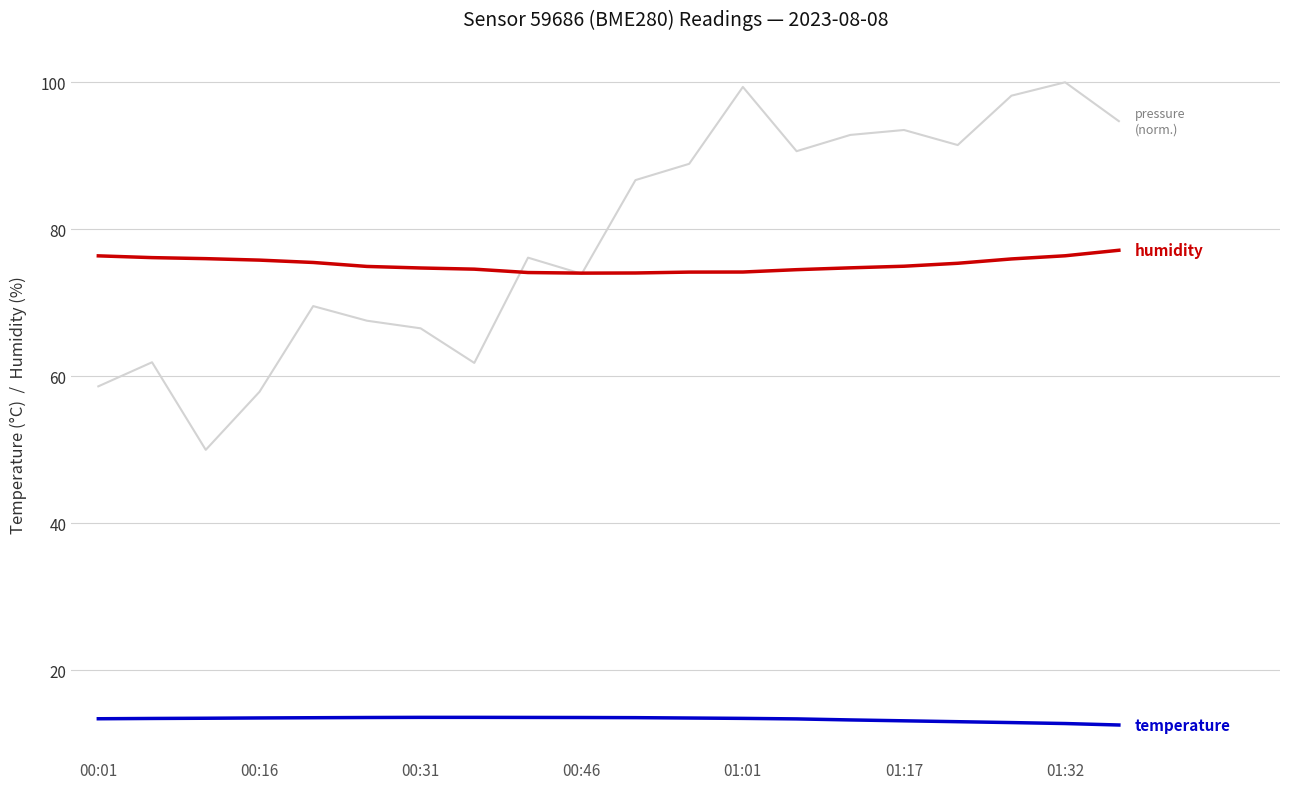

What is the smallest value displayed?

12.6